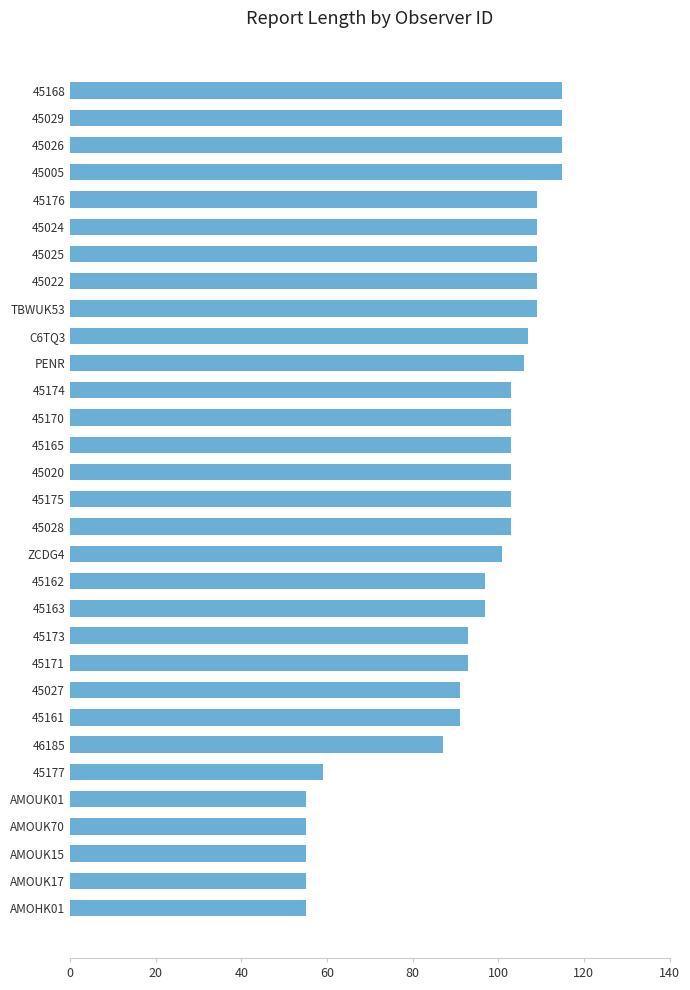

What is the maximum value shown in the chart?

115